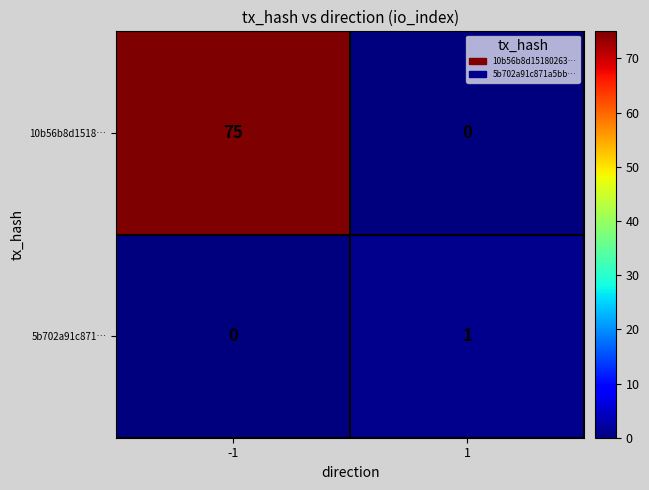

Count the number of categories in the chart.

2